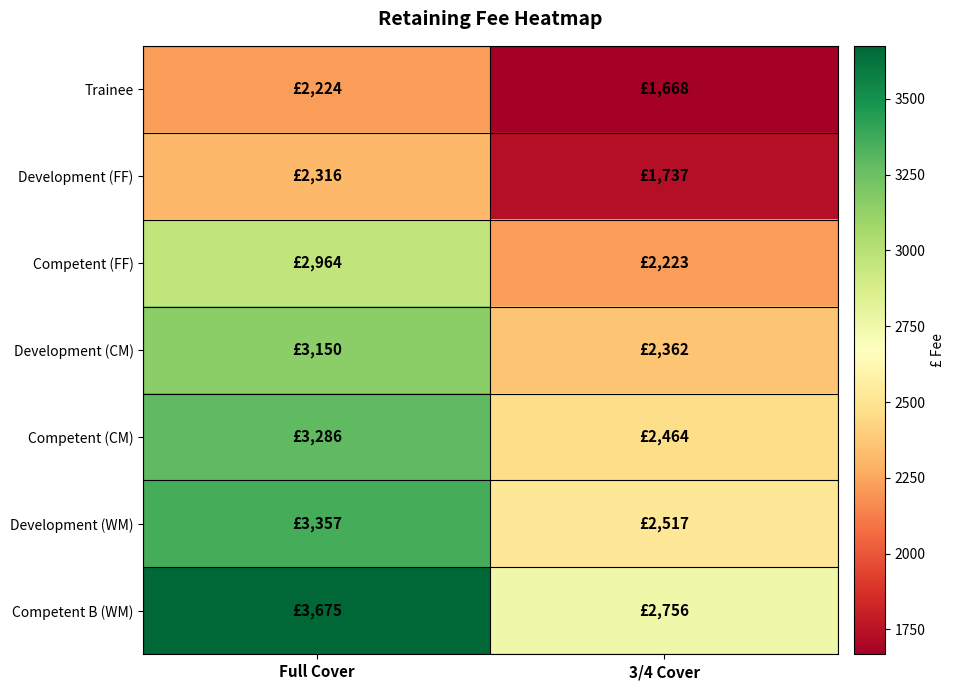

List the series in order of their peak value, highest first.

Competent B (WM), Development (WM), Competent (CM), Development (CM), Competent (FF), Development (FF), Trainee